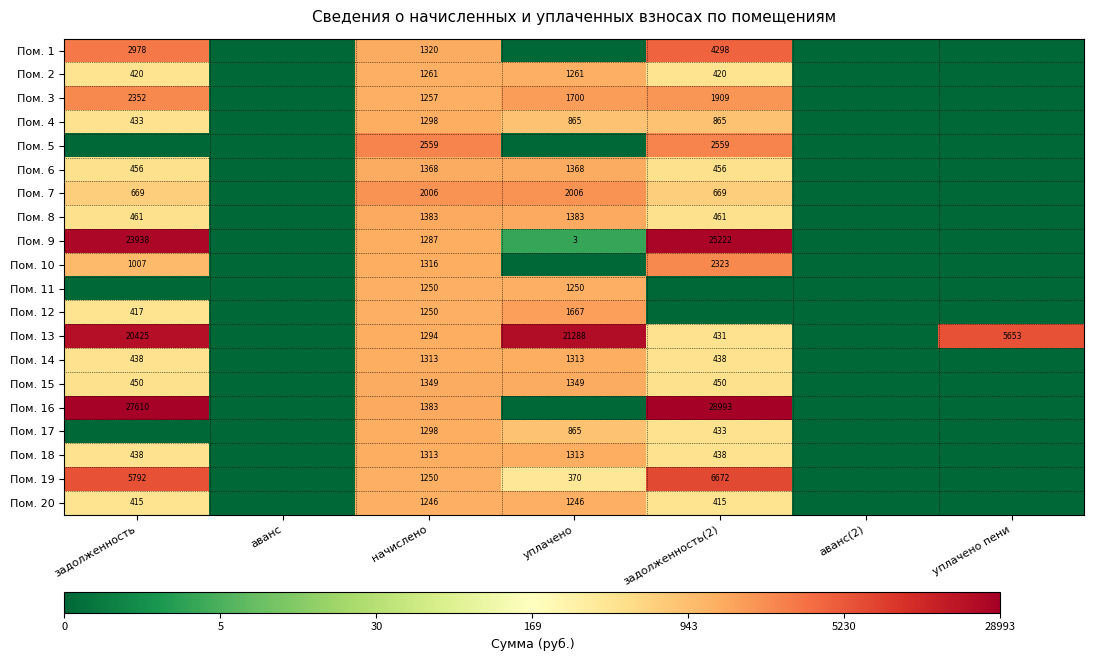

The Пом. 10 series shows 3391 at задолженность(2). True or false?

False